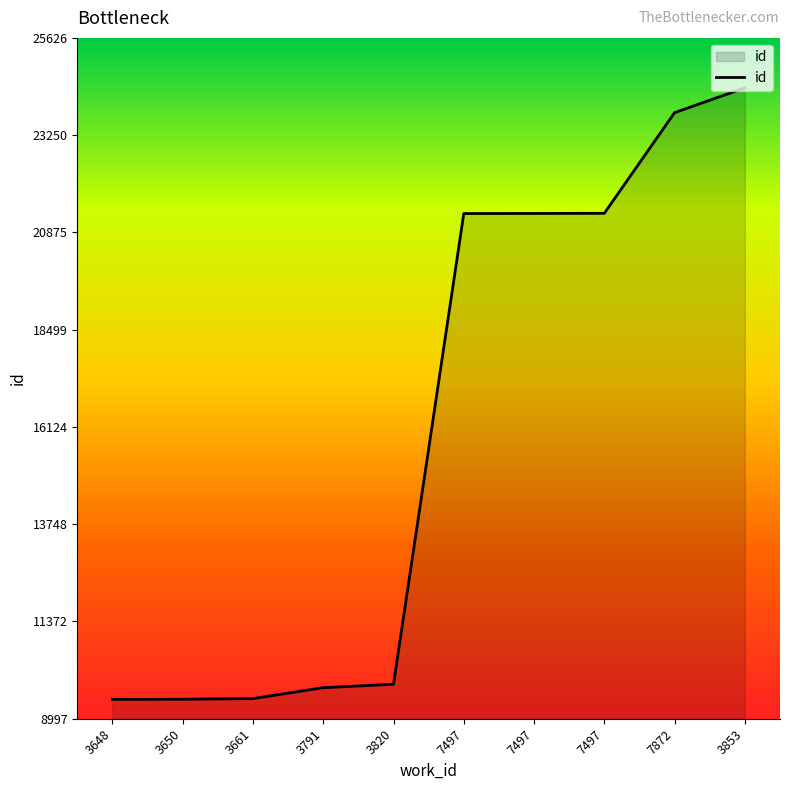

Read the value at 3820, to the nearest 50.

9850